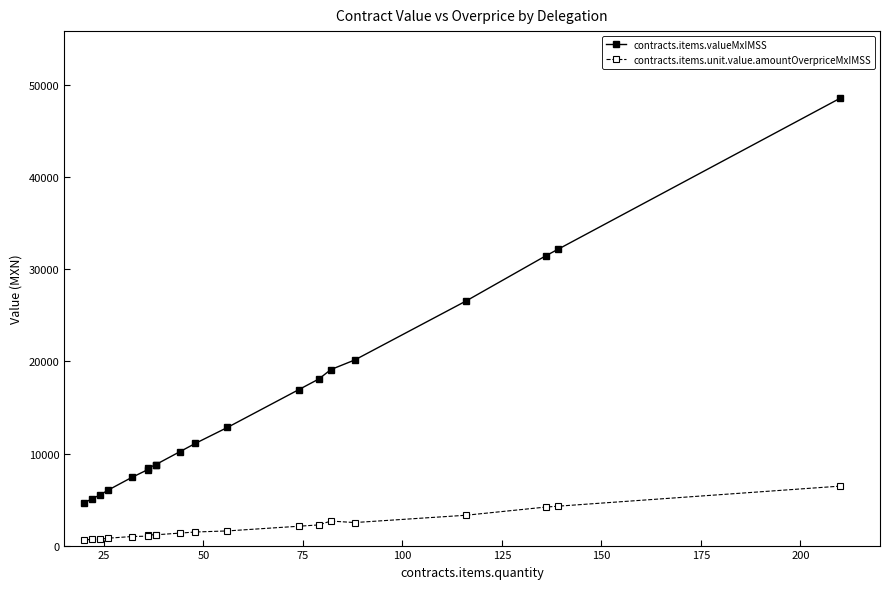

The value of contracts.items.unit.value.amountOverpriceMxIMSS at 12 is 1591.3. True or false?

False